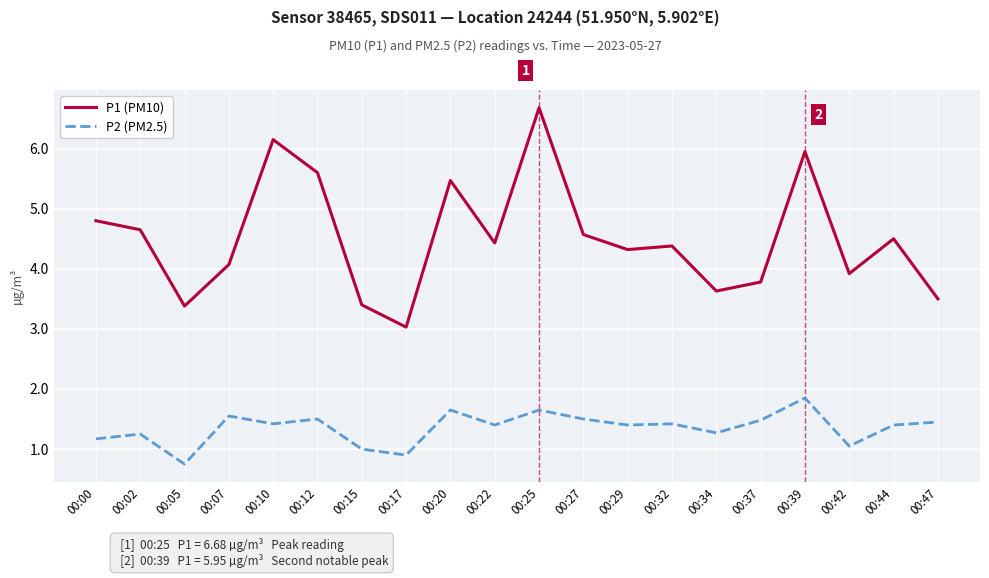

What is the difference between the maximum and minimum values in the P2 (PM2.5) series?

1.1